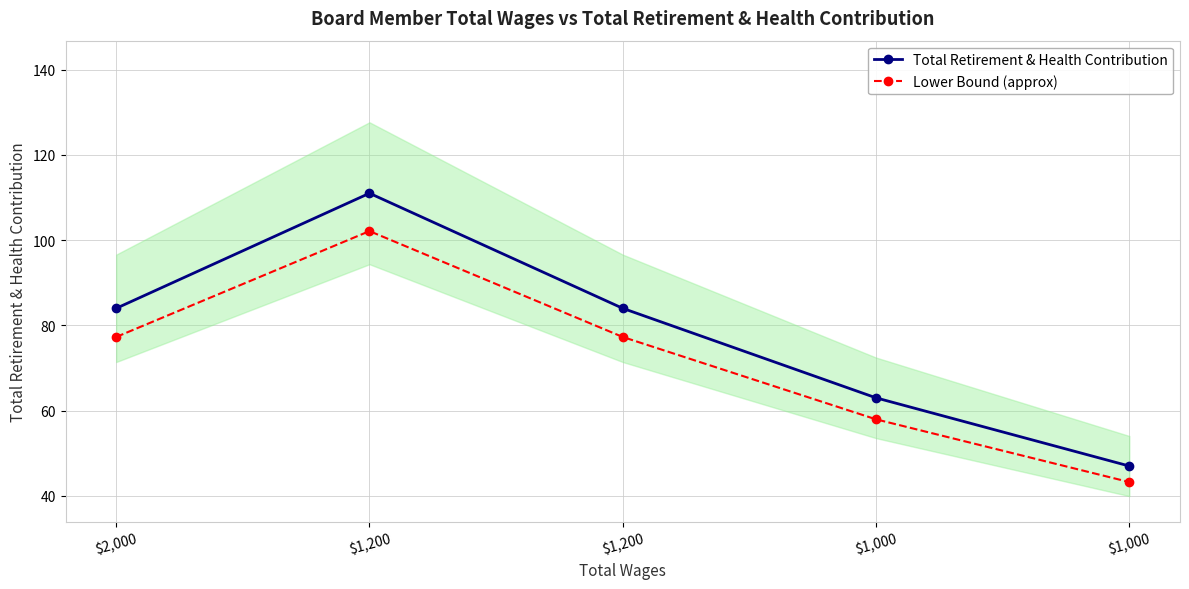

Does the chart display data point markers on the line(s)?

Yes